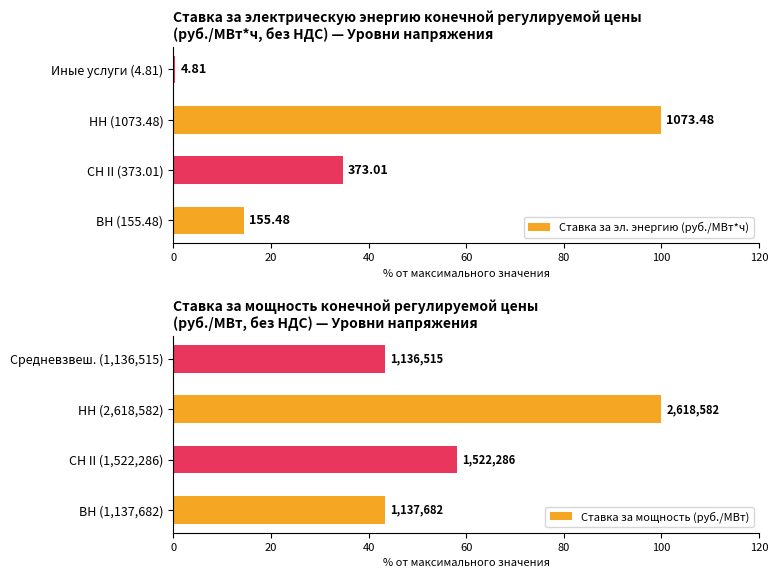

How many bars are there in total?

8